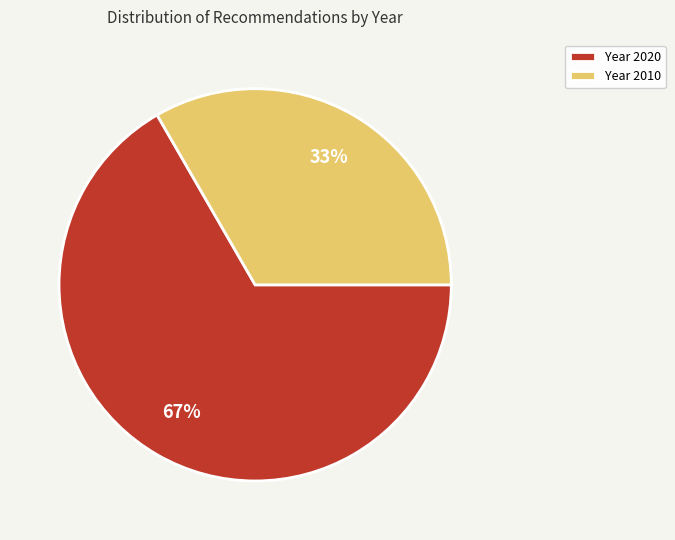

Is there a majority slice in this chart?

Yes